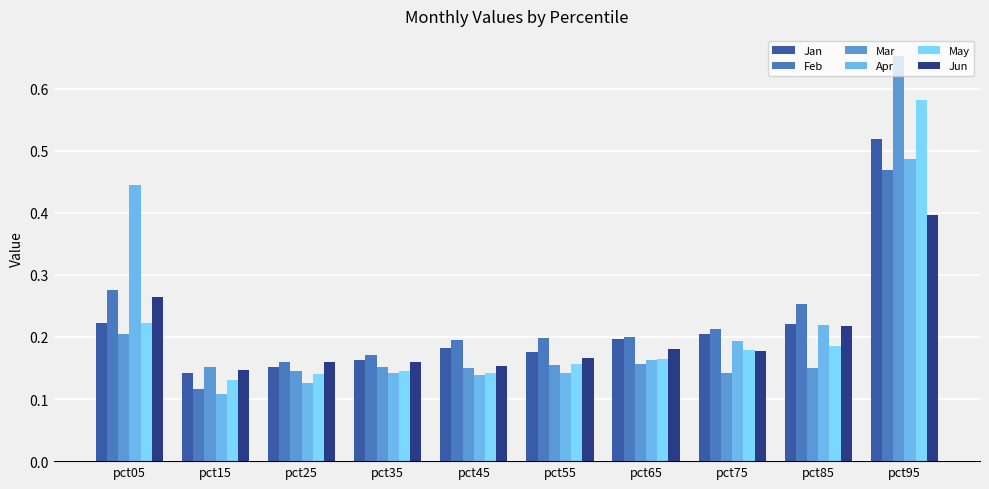

Reading right to left, list all the values displayed in this chart.

Jan: 0.5	0.2	0.2	0.2	0.2	0.2	0.2	0.2	0.1	0.2
Feb: 0.5	0.3	0.2	0.2	0.2	0.2	0.2	0.2	0.1	0.3
Mar: 0.7	0.2	0.1	0.2	0.2	0.2	0.2	0.1	0.2	0.2
Apr: 0.5	0.2	0.2	0.2	0.1	0.1	0.1	0.1	0.1	0.4
May: 0.6	0.2	0.2	0.2	0.2	0.1	0.1	0.1	0.1	0.2
Jun: 0.4	0.2	0.2	0.2	0.2	0.2	0.2	0.2	0.1	0.3